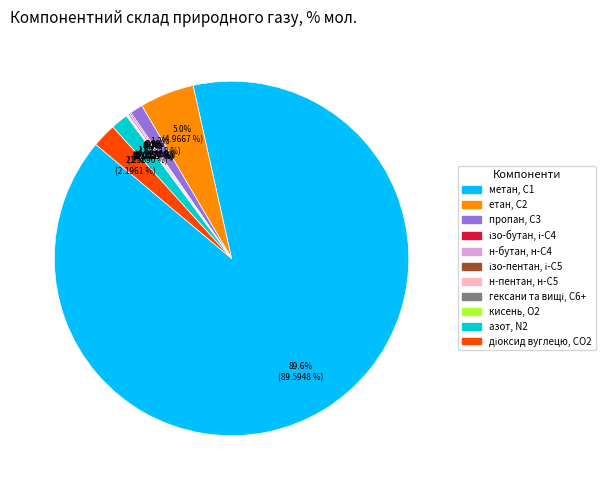

What portion of the pie excludes пропан, С3?

98.8%